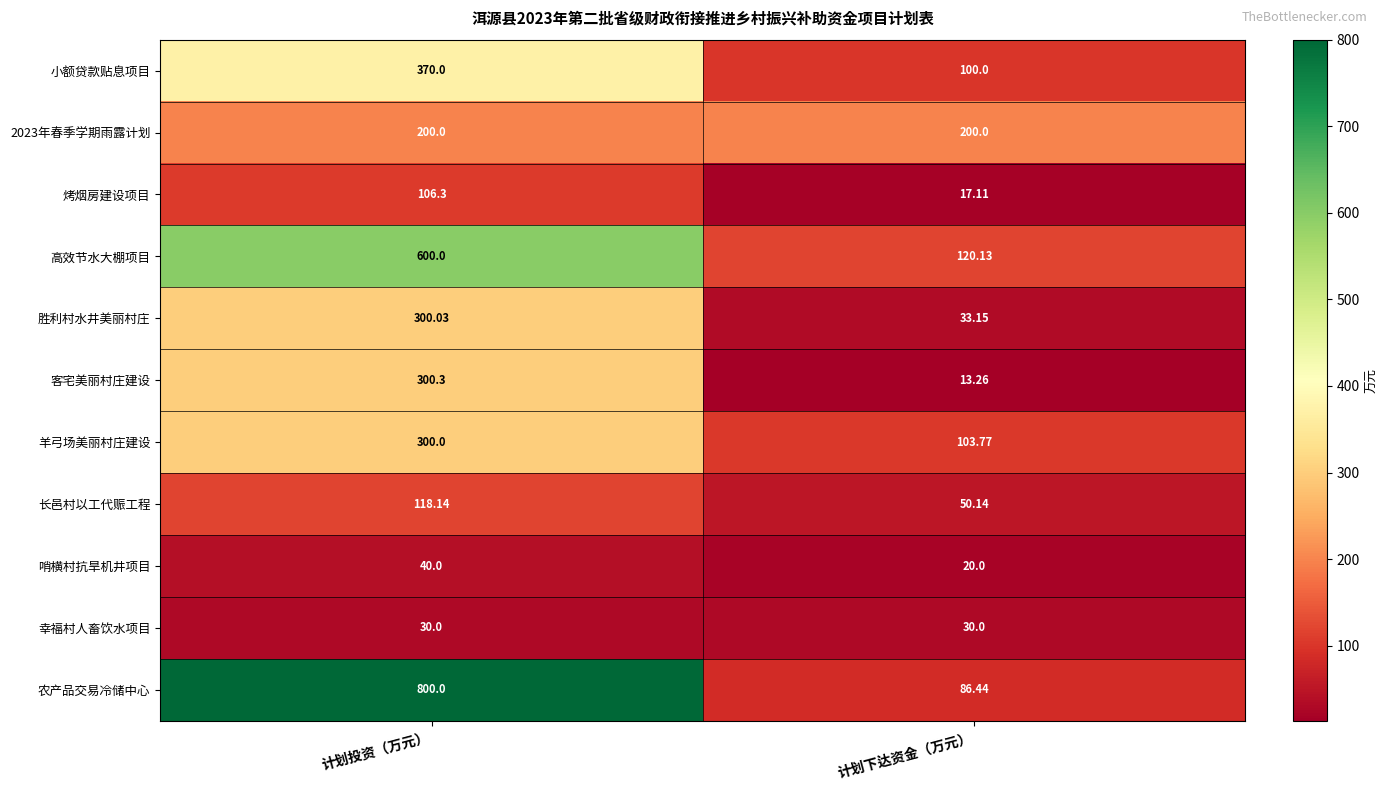

What is the total value across all series at 计划投资（万元）?

3164.8